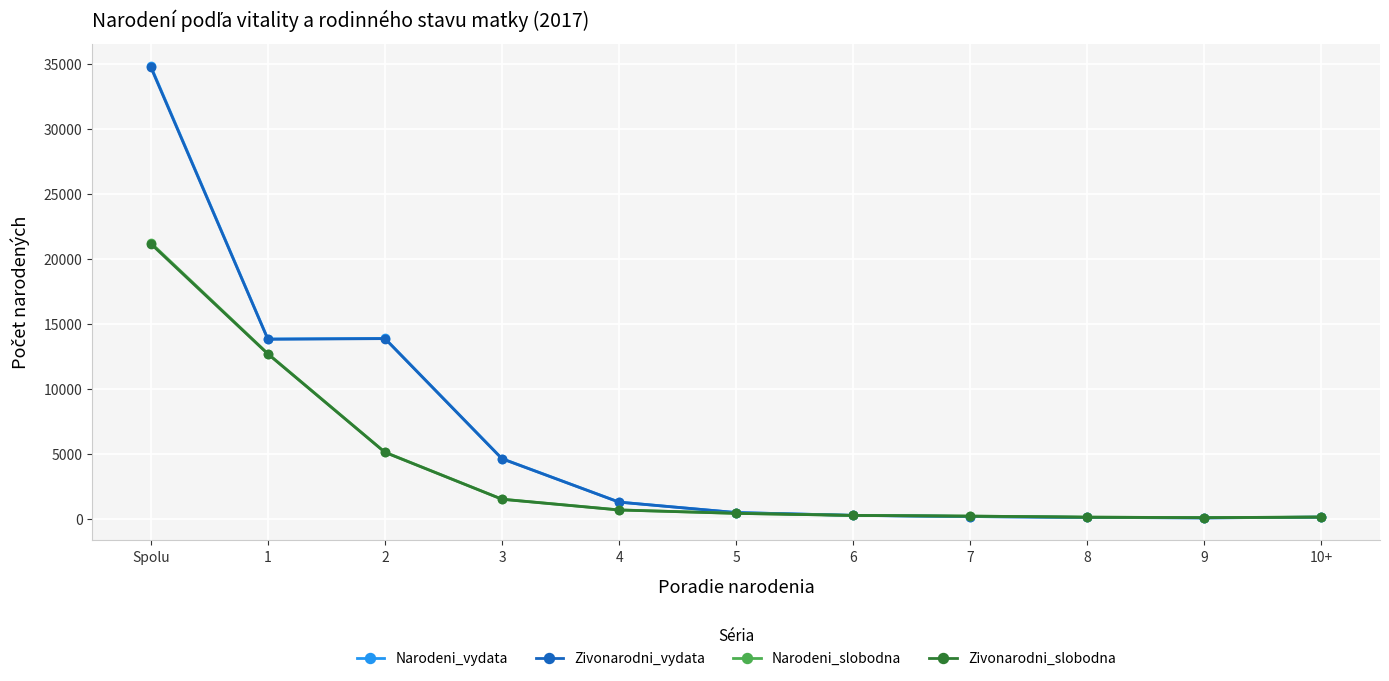

What is the maximum value shown in the chart?

34815